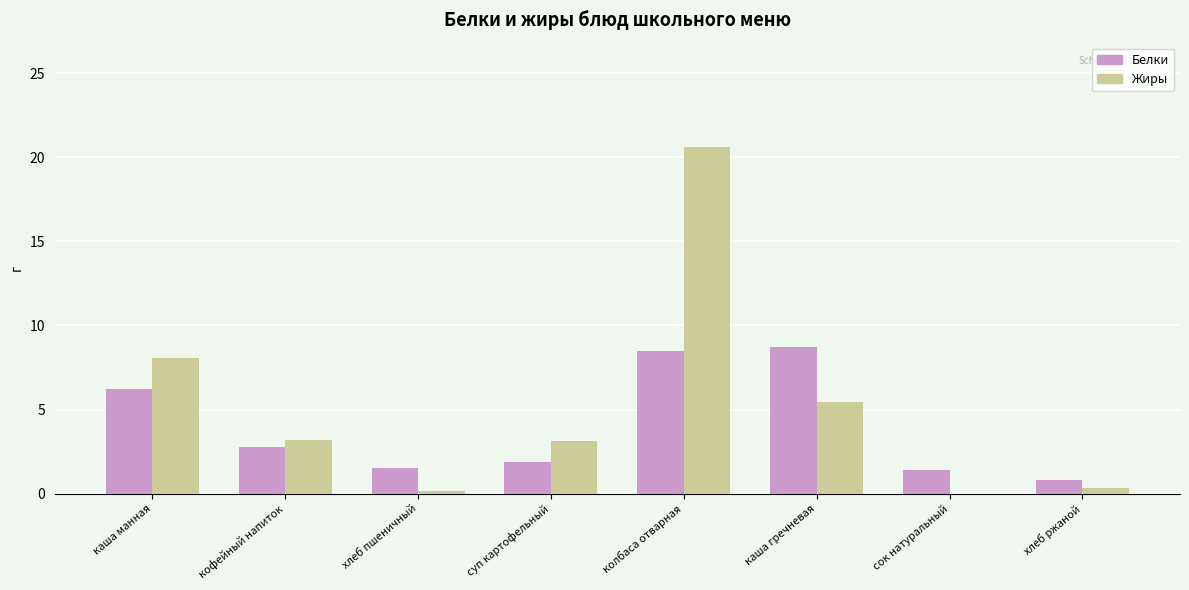

Which category has the highest value across all series?

колбаса отварная